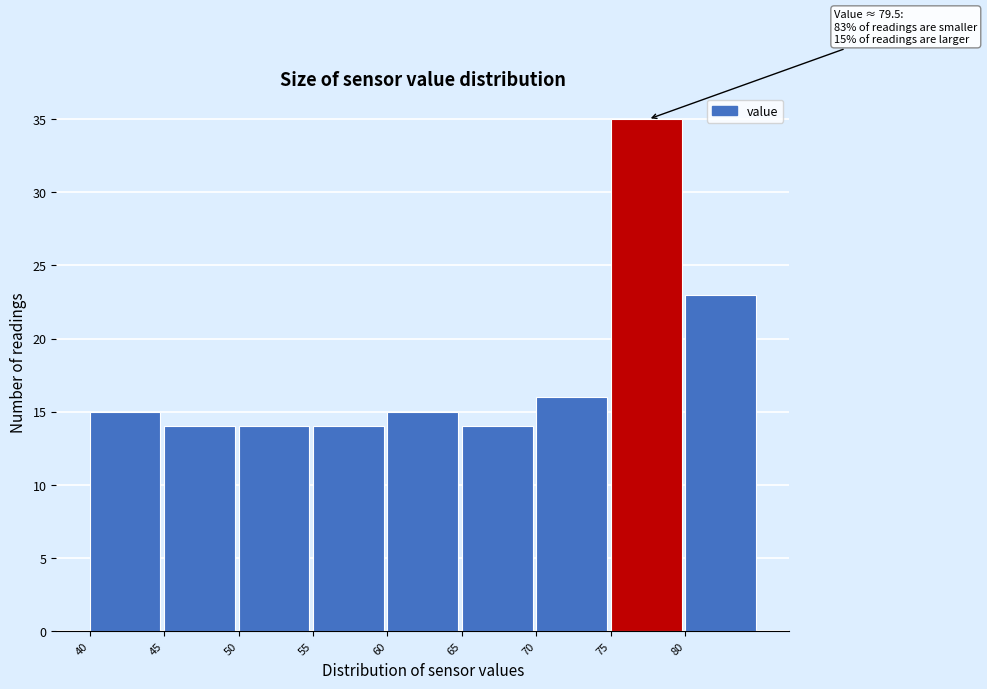

Over which range of the x-axis is the bar tallest?

75 to 80